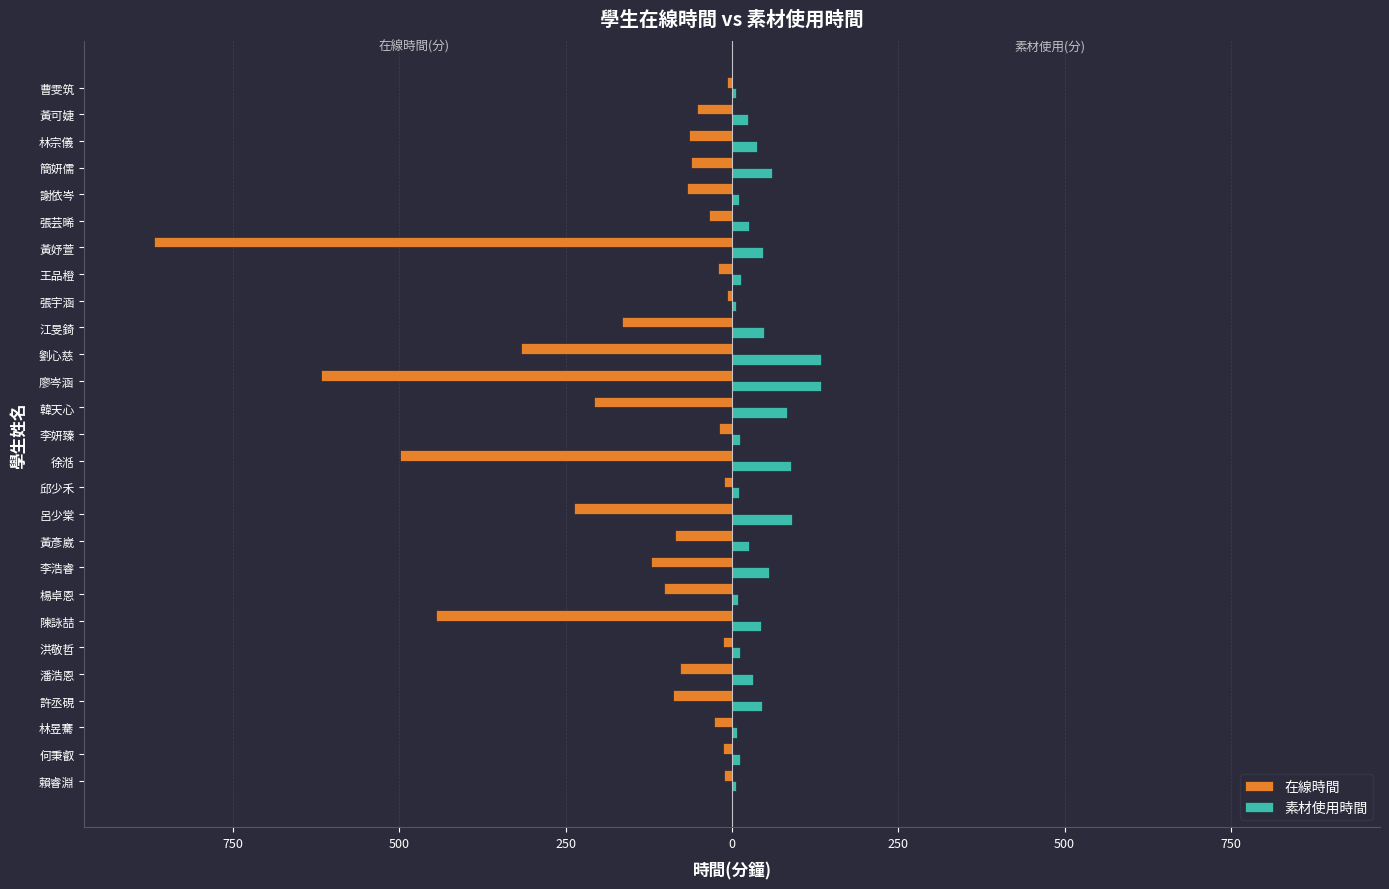

What is the average value of the 在線時間 series?

-157.5